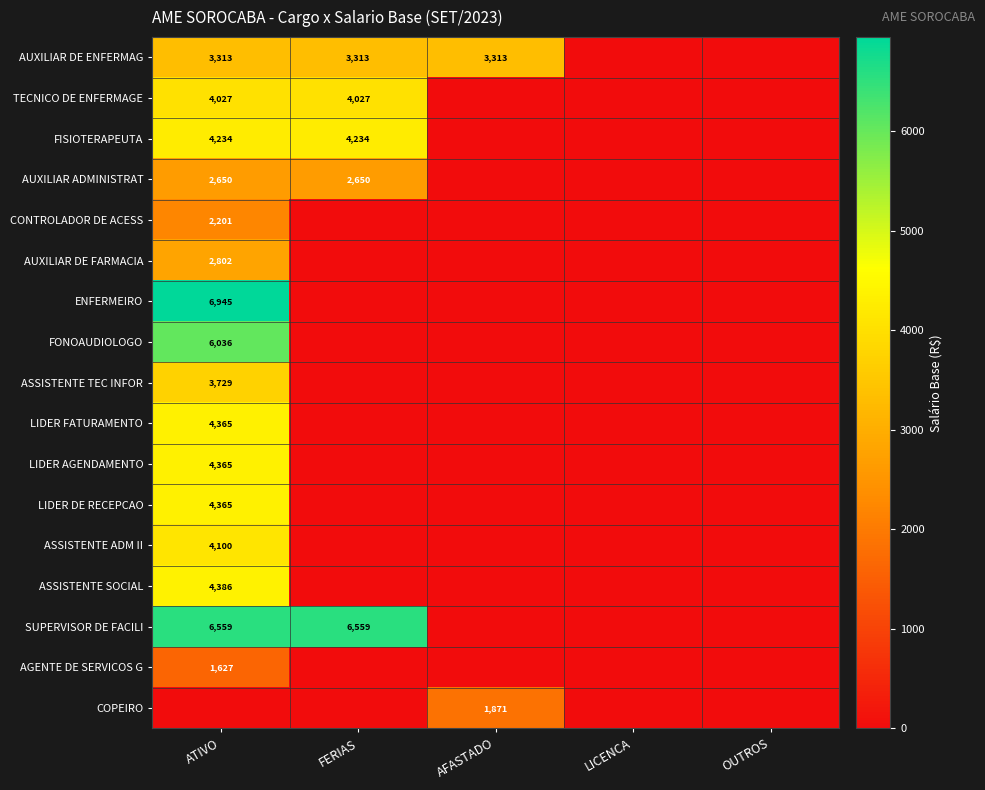

Is it true that AGENTE DE SERVICOS G equals 2464 at ATIVO?

False